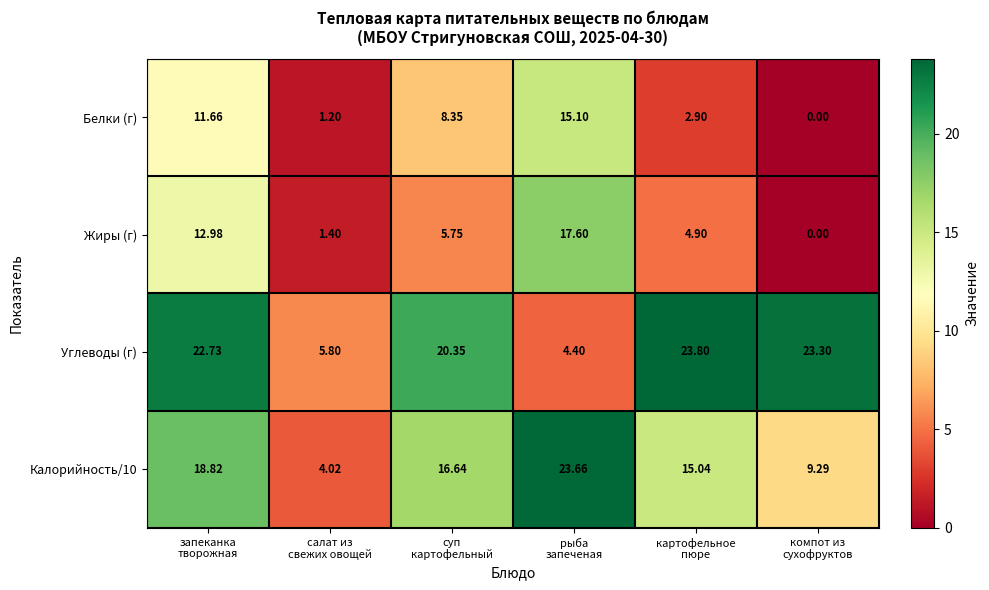

At салат из
свежих овощей, list the series in order from largest to smallest.

Углеводы (г), Калорийность/10, Жиры (г), Белки (г)